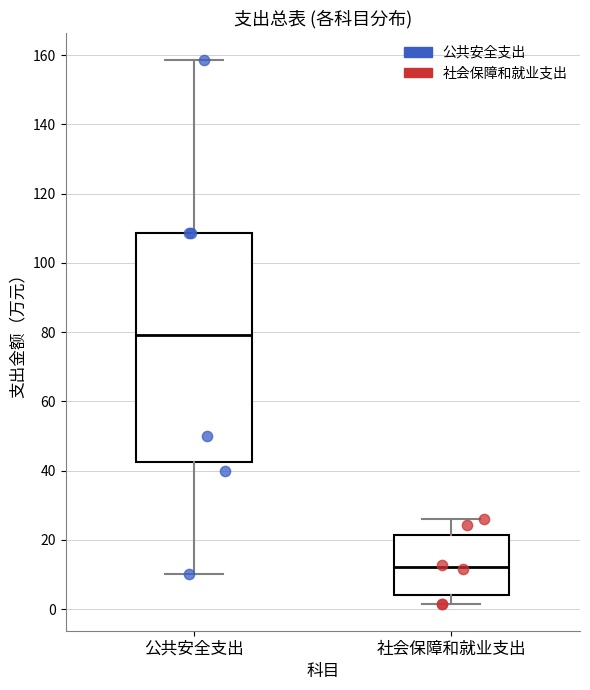

Which box is the tallest, from its lower edge to its upper edge?

公共安全支出